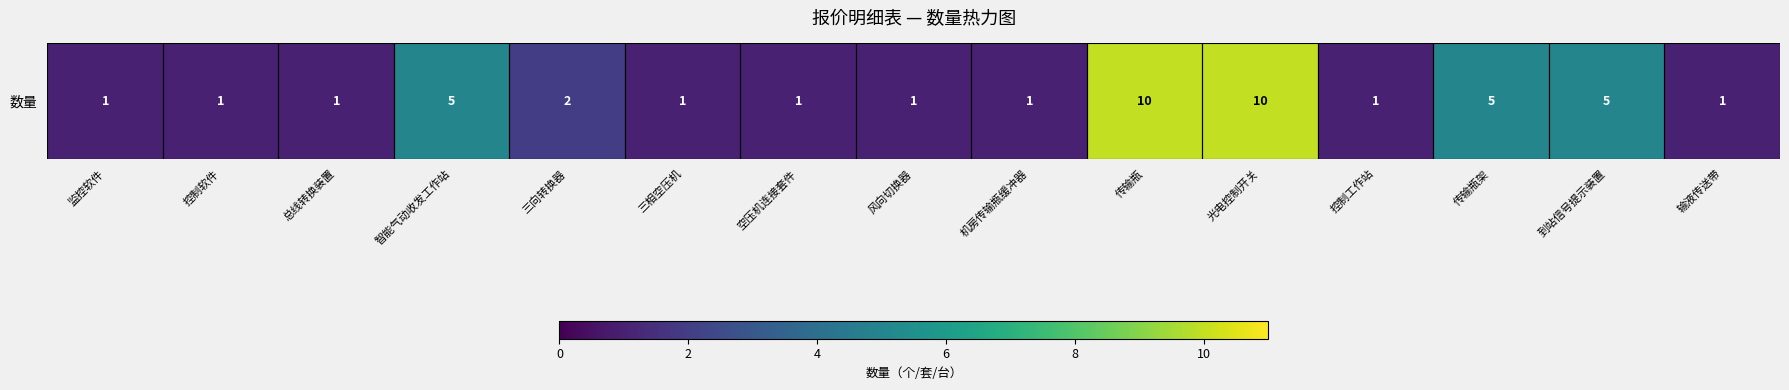

How many values exceed 1?

6